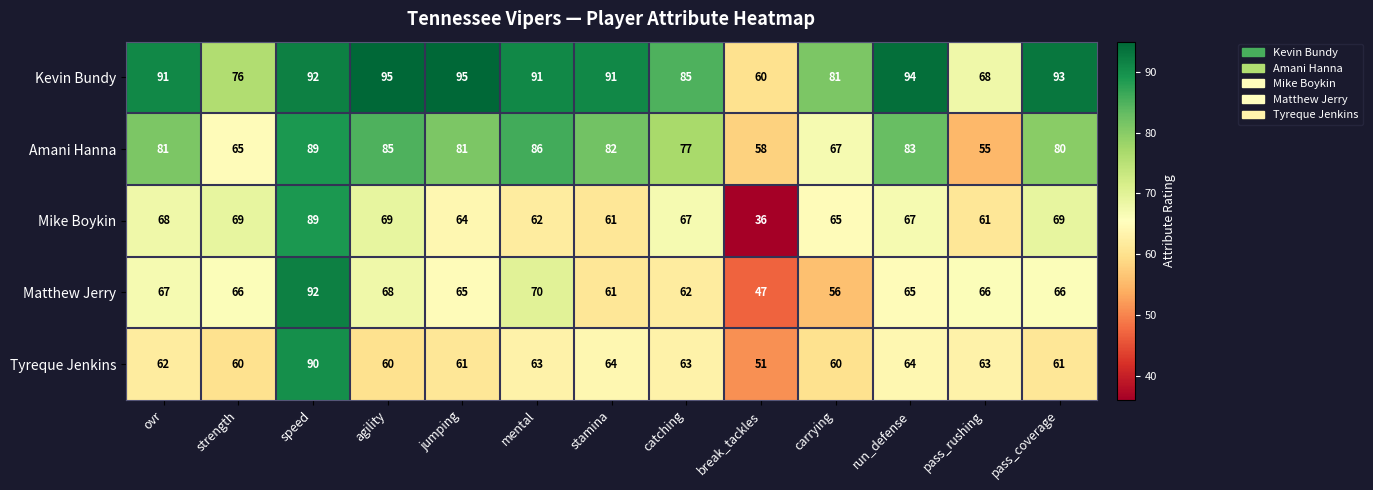

Which label corresponds to the smallest value in the chart?

break_tackles